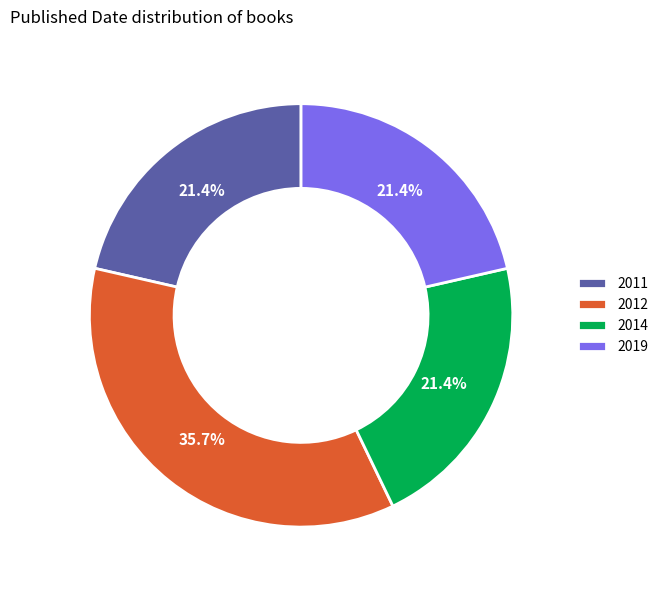

To the nearest percent, what is the average slice percentage?

25%